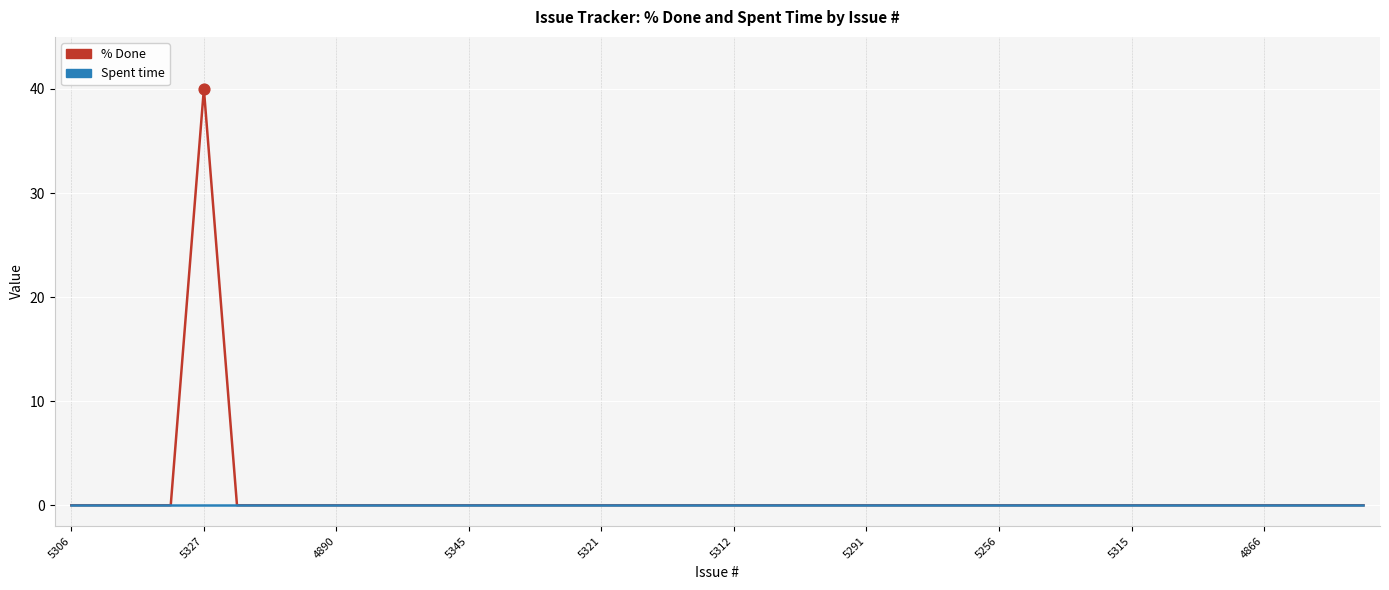

List the series in order of their peak value, highest first.

% Done, Spent time